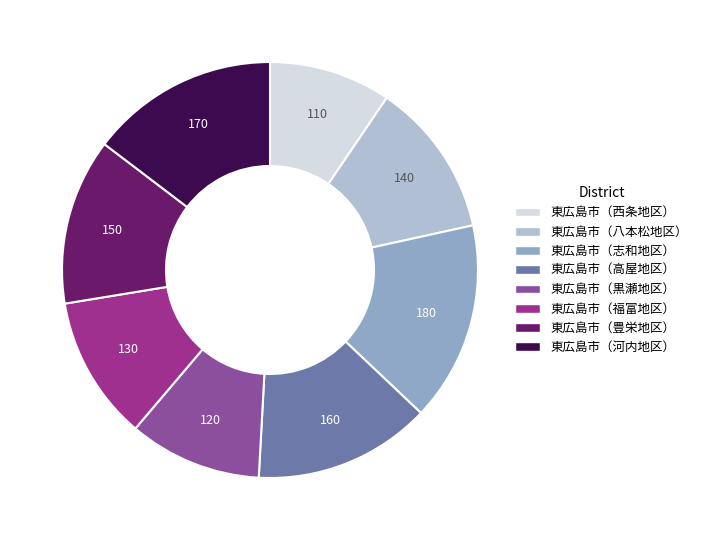

To the nearest percent, what is the combined percentage of 東広島市（豊栄地区） and 東広島市（八本松地区）?

25%